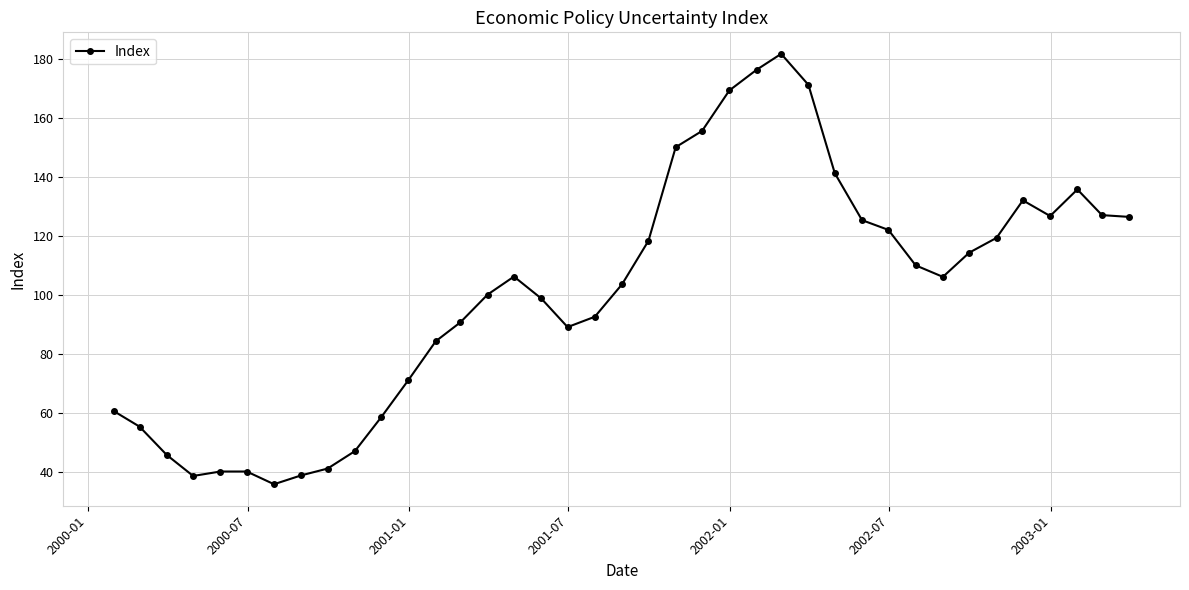

True or false: there are more than 1 points higher than both neighbors.

True